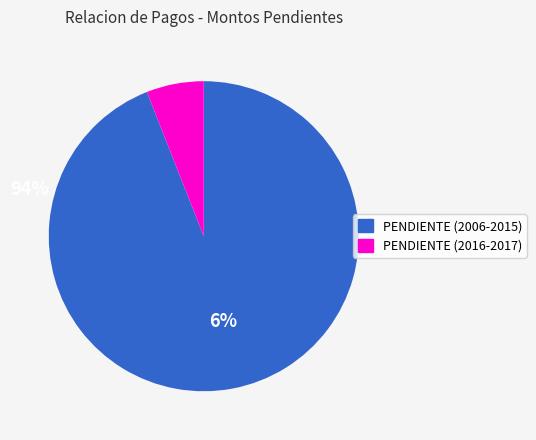

Does any single category account for the majority?

Yes